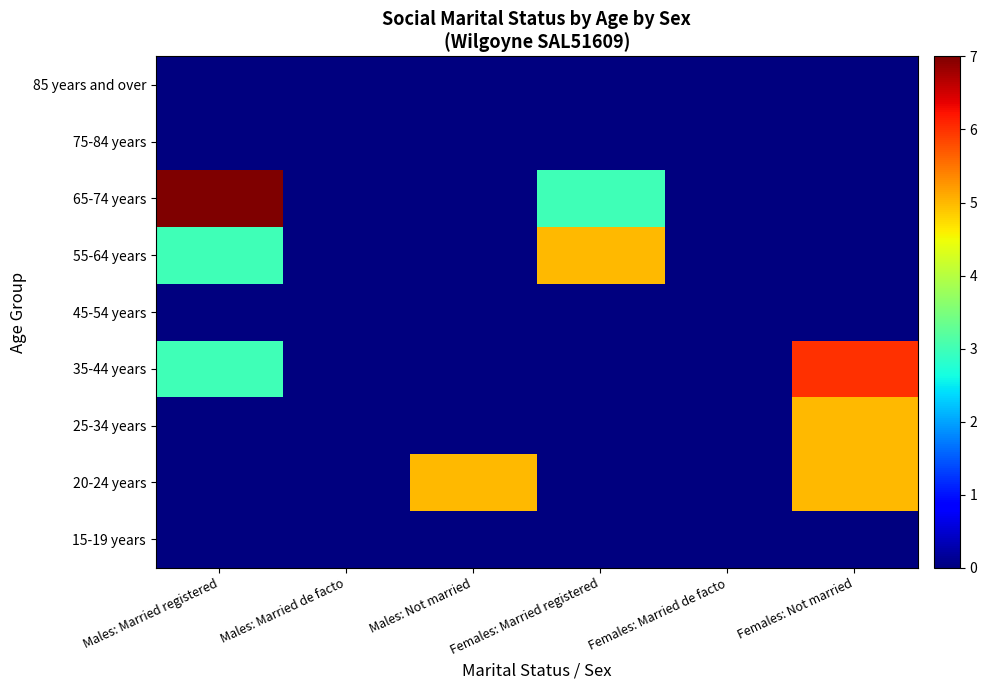

Between Females: Married de facto and Males: Married de facto, which is larger?

Females: Married de facto